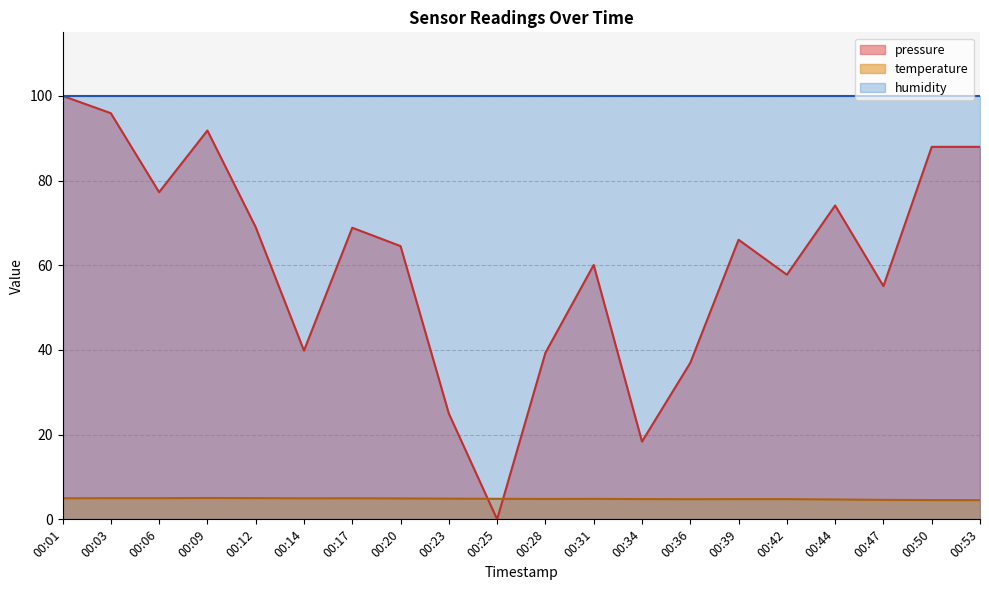

What is the sum of all pressure values?

1215.8